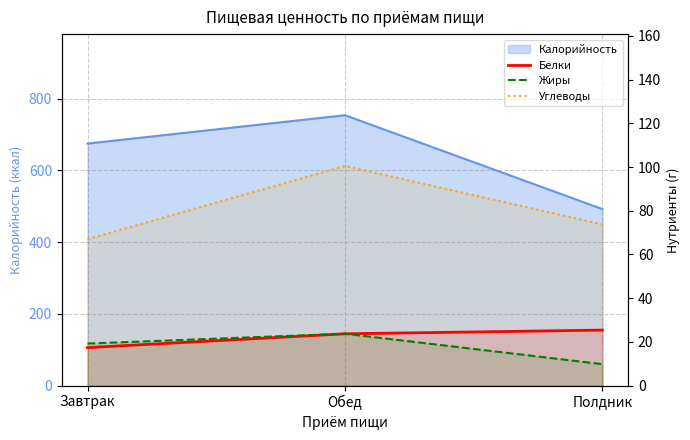

What is the total value across all series at Завтрак?

103.6